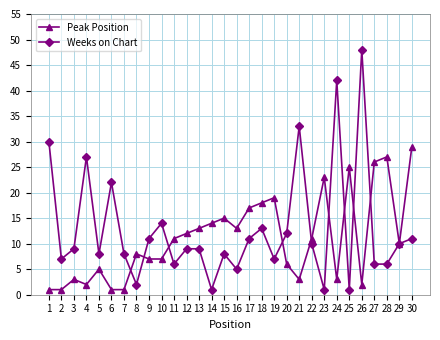

What is the value of the Peak Position point at the 25th from the left?

25